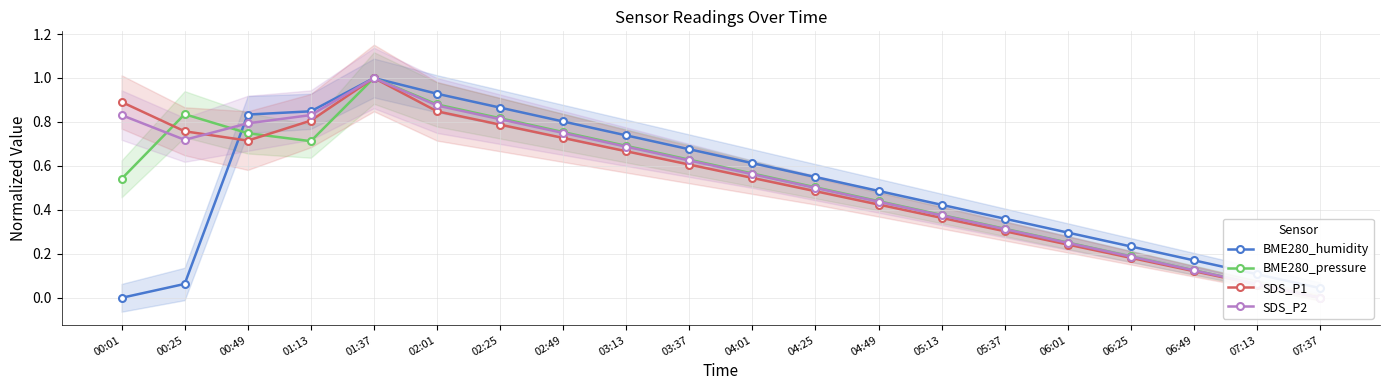

How many intersections are there between BME280_humidity and SDS_P2?

1